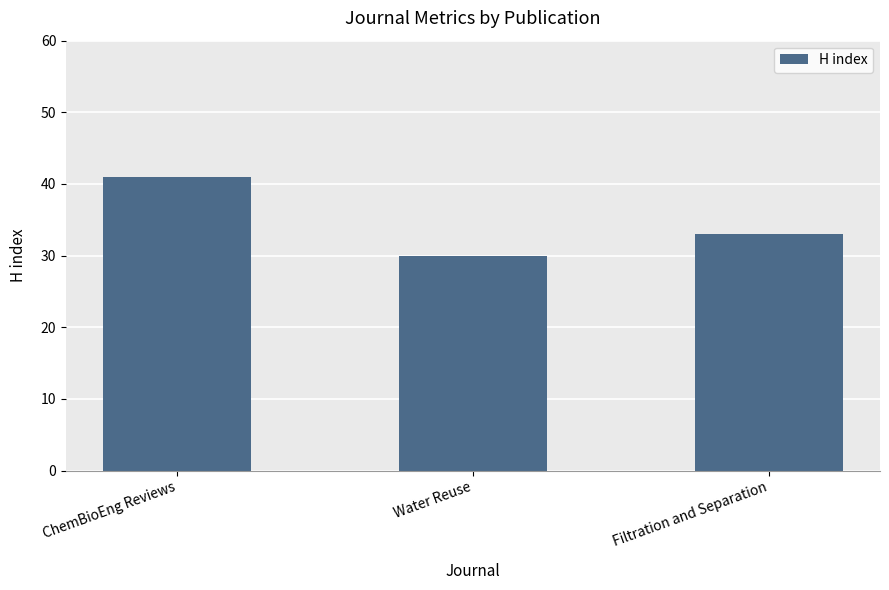

What is the smallest value displayed?

30